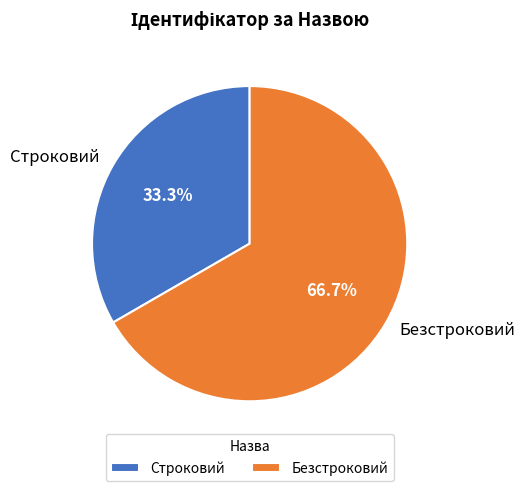

What percentage is the Безстроковий slice, to the nearest percent?

67%